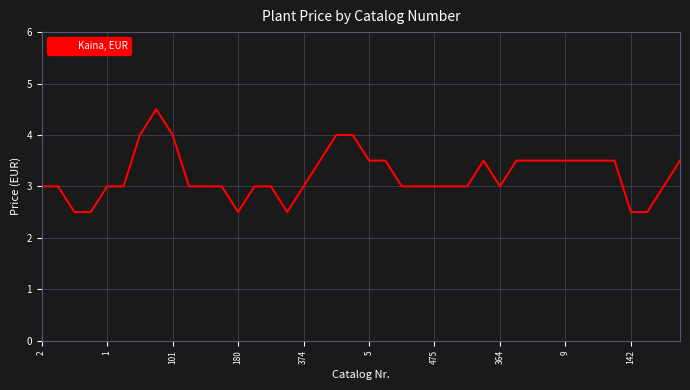

What is the minimum value shown in the chart?

2.5